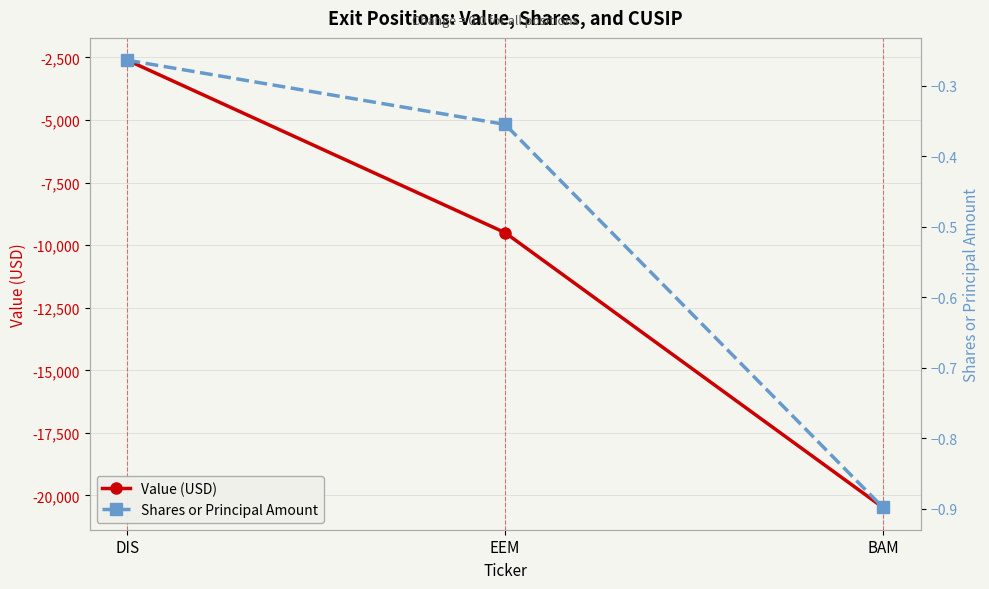

Rank the series by their maximum value, from lowest to highest.

Value (USD), Shares or Principal Amount